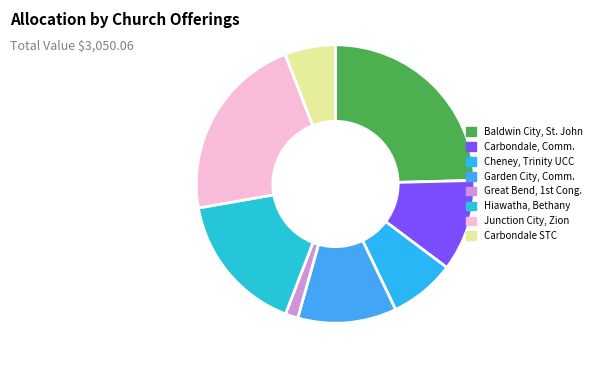

How much of the chart is everything except Cheney, Trinity UCC?

92.3%